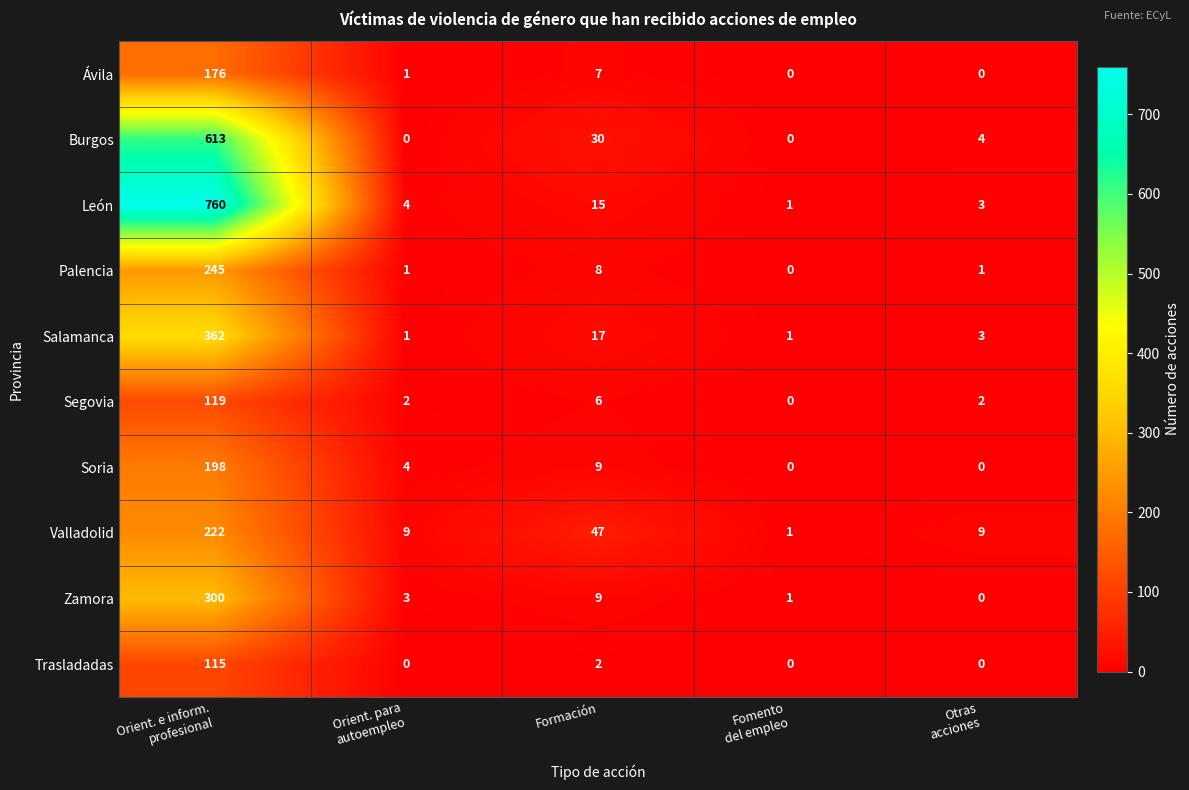

At which label is Segovia closest to 59?

Formación